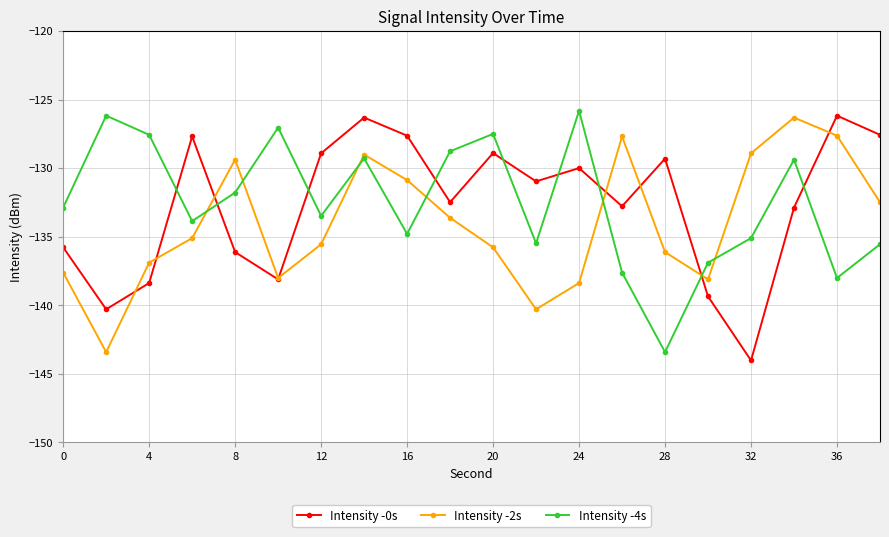

What are all the series names shown in the legend?

Intensity -0s, Intensity -2s, Intensity -4s